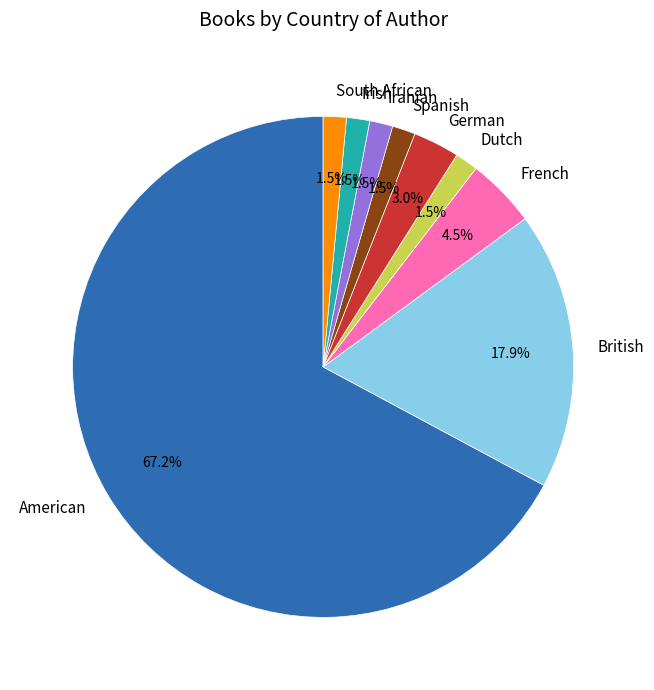

To the nearest percent, what percentage of the pie is German?

3%